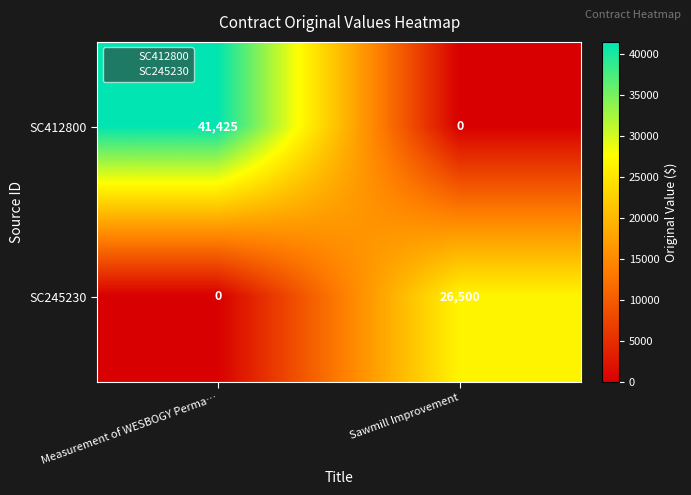

Where is SC245230 nearest to the value 13250?

Measurement of WESBOGY Perma…